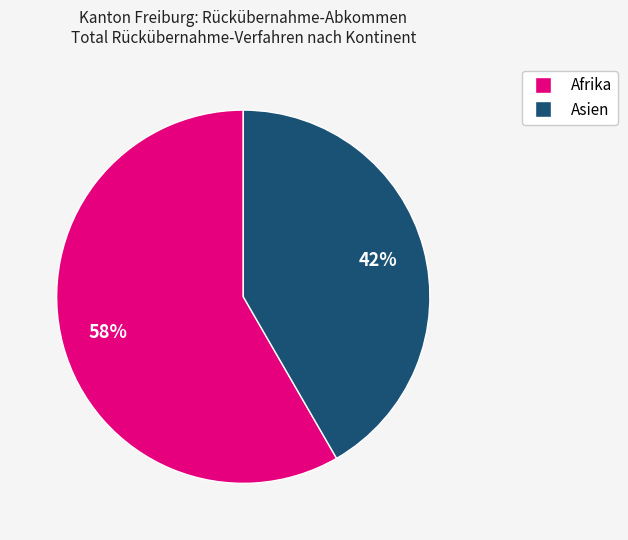

To the nearest percent, what is the average slice percentage?

50%